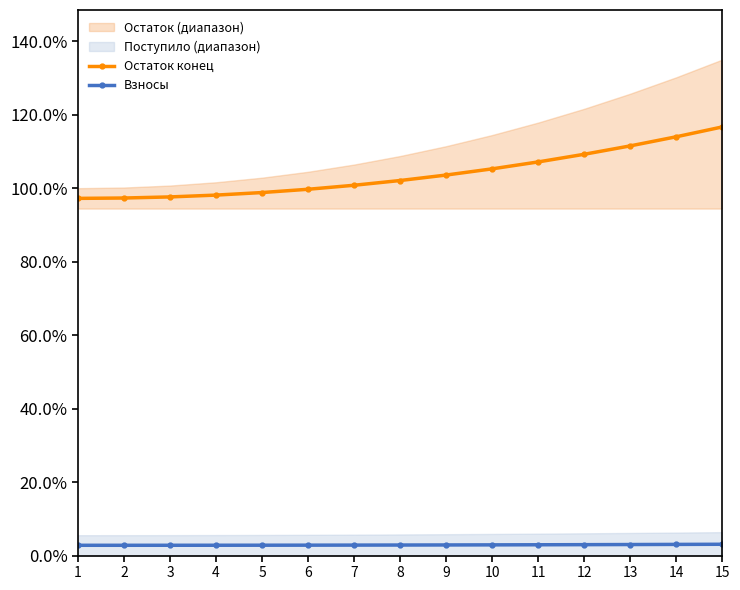

How many lines are shown in the chart?

2